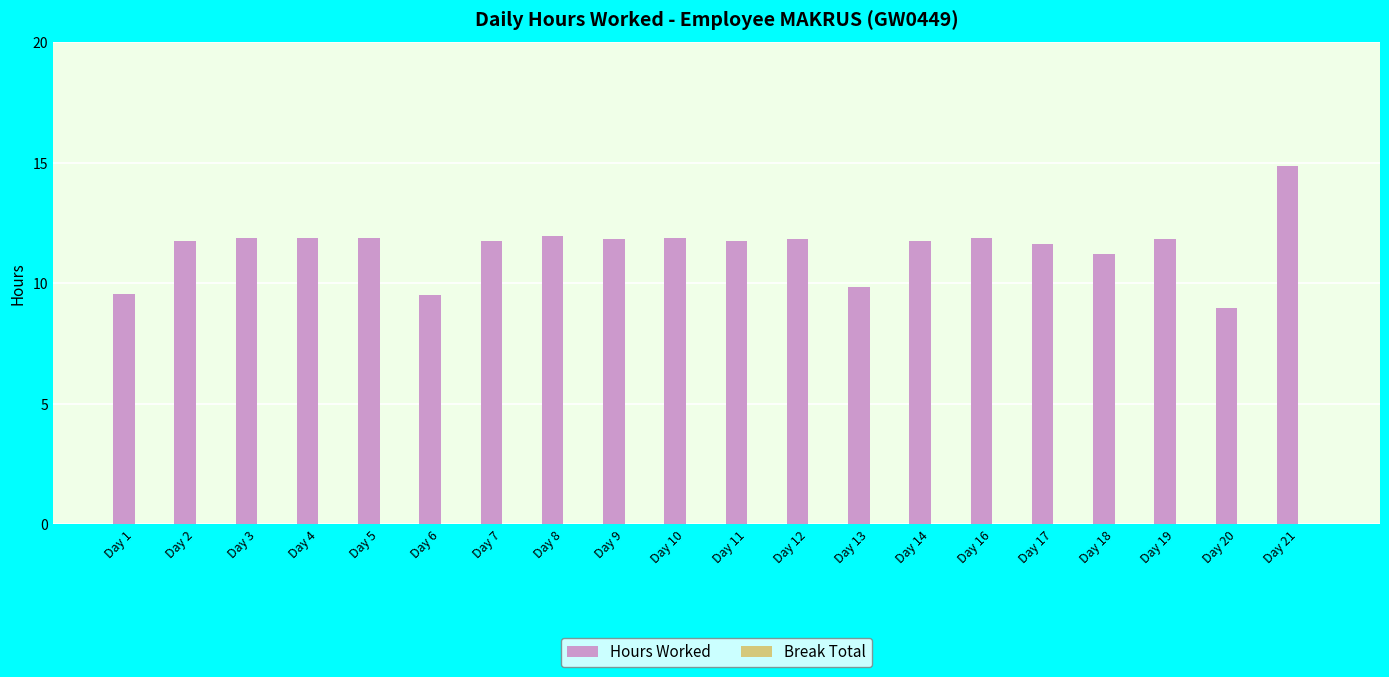

What is the change in value from Day 8 to Day 20?

-3.0